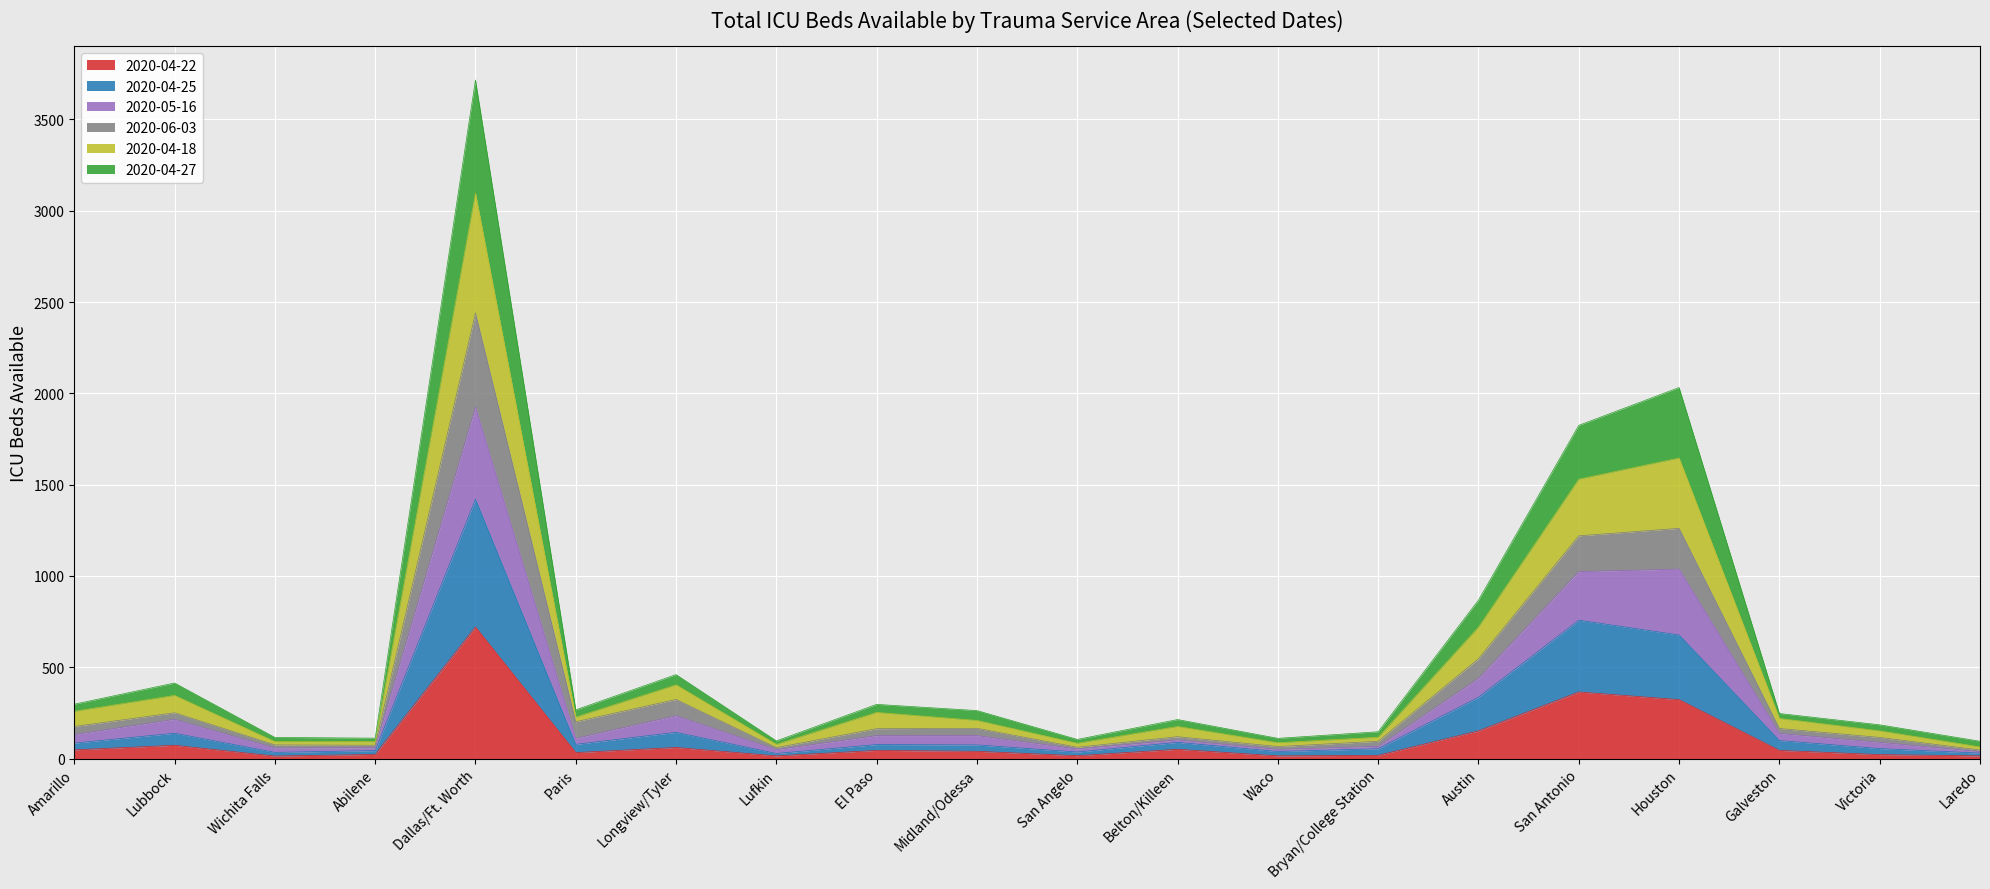

How many distinct data groups are displayed?

6